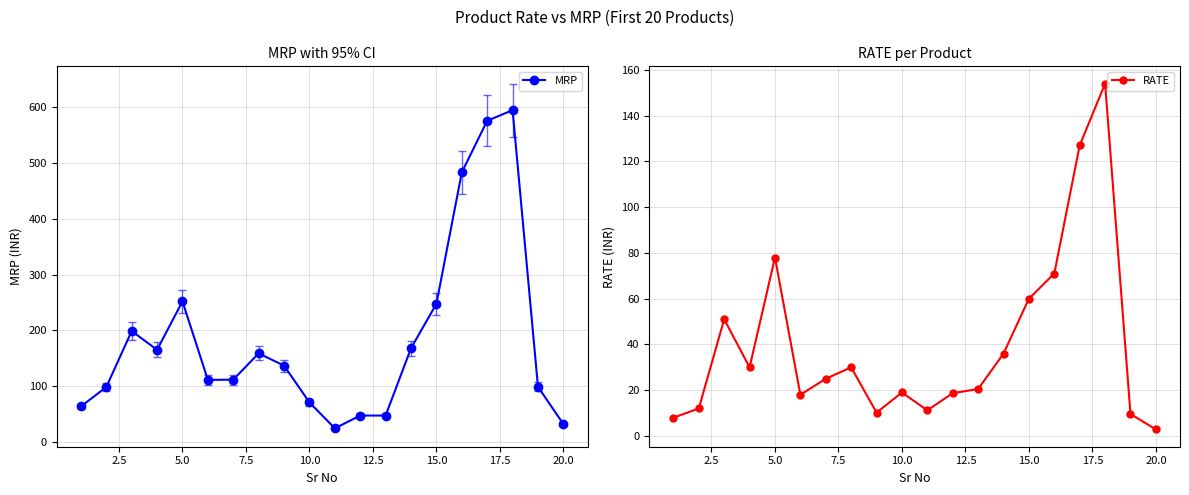

What is the highest value of the RATE series?

154.0